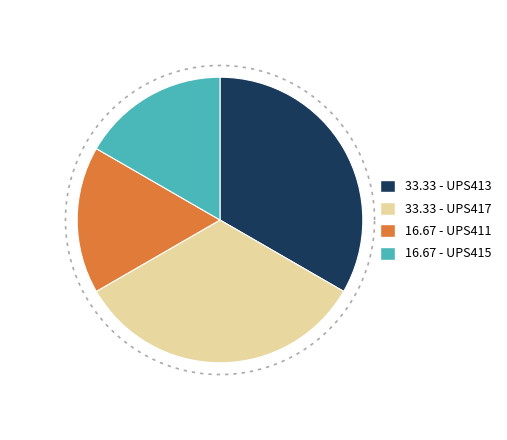

Combined, do UPS411 and B763 account for over 50%?

No